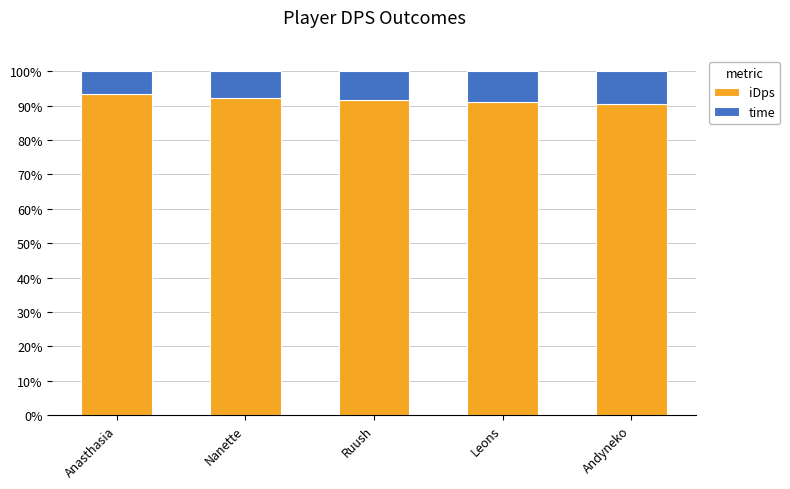

What is the average value of the iDps series?

91.8